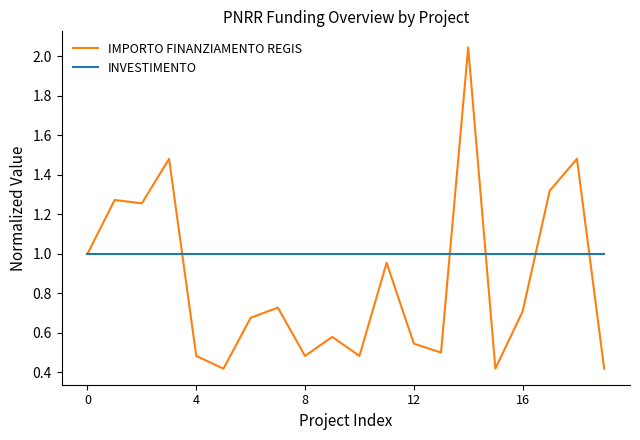

How many distinct data groups are displayed?

2